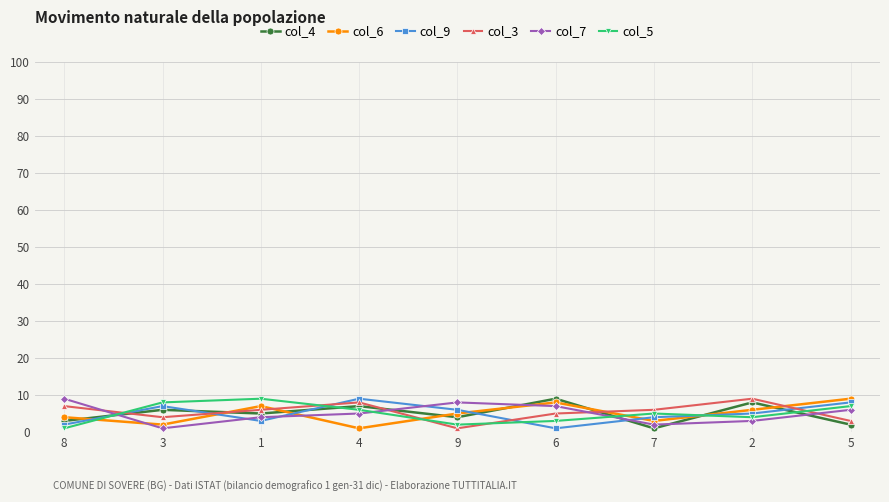

Reading right to left, list all the values displayed in this chart.

col_4: 2	8	1	9	4	7	5	6	3
col_6: 9	6	3	8	5	1	7	2	4
col_9: 8	5	4	1	6	9	3	7	2
col_3: 3	9	6	5	1	8	6	4	7
col_7: 6	3	2	7	8	5	4	1	9
col_5: 7	4	5	3	2	6	9	8	1